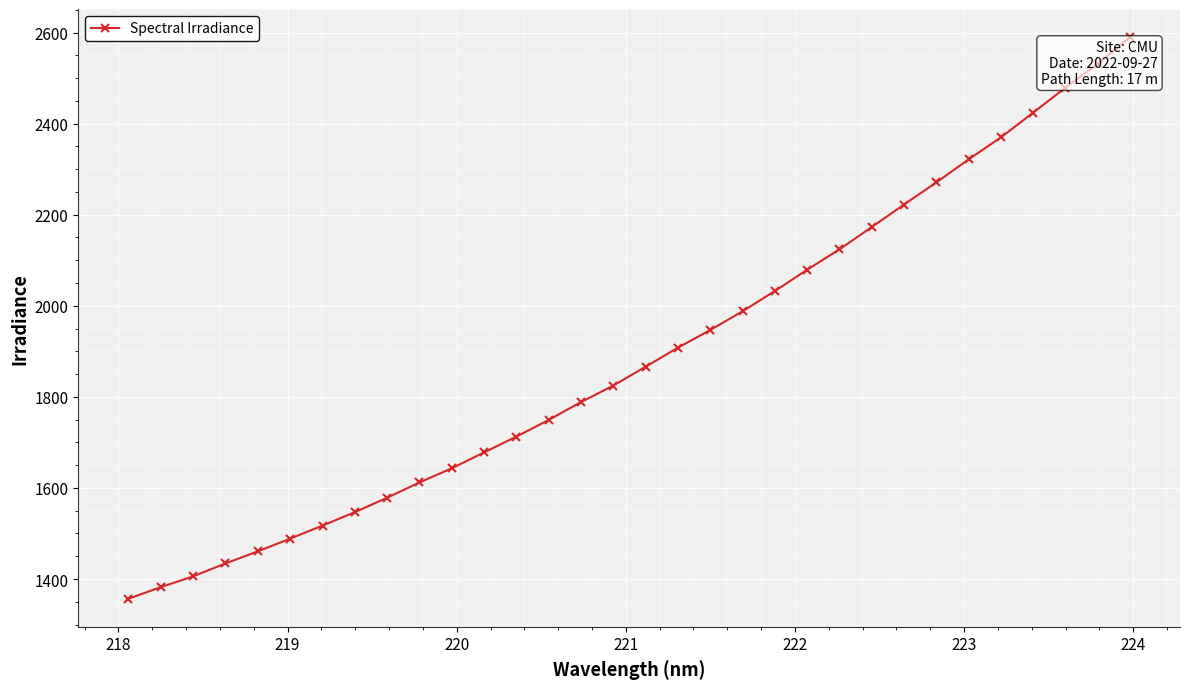

What is the minimum value shown in the chart?

1356.8